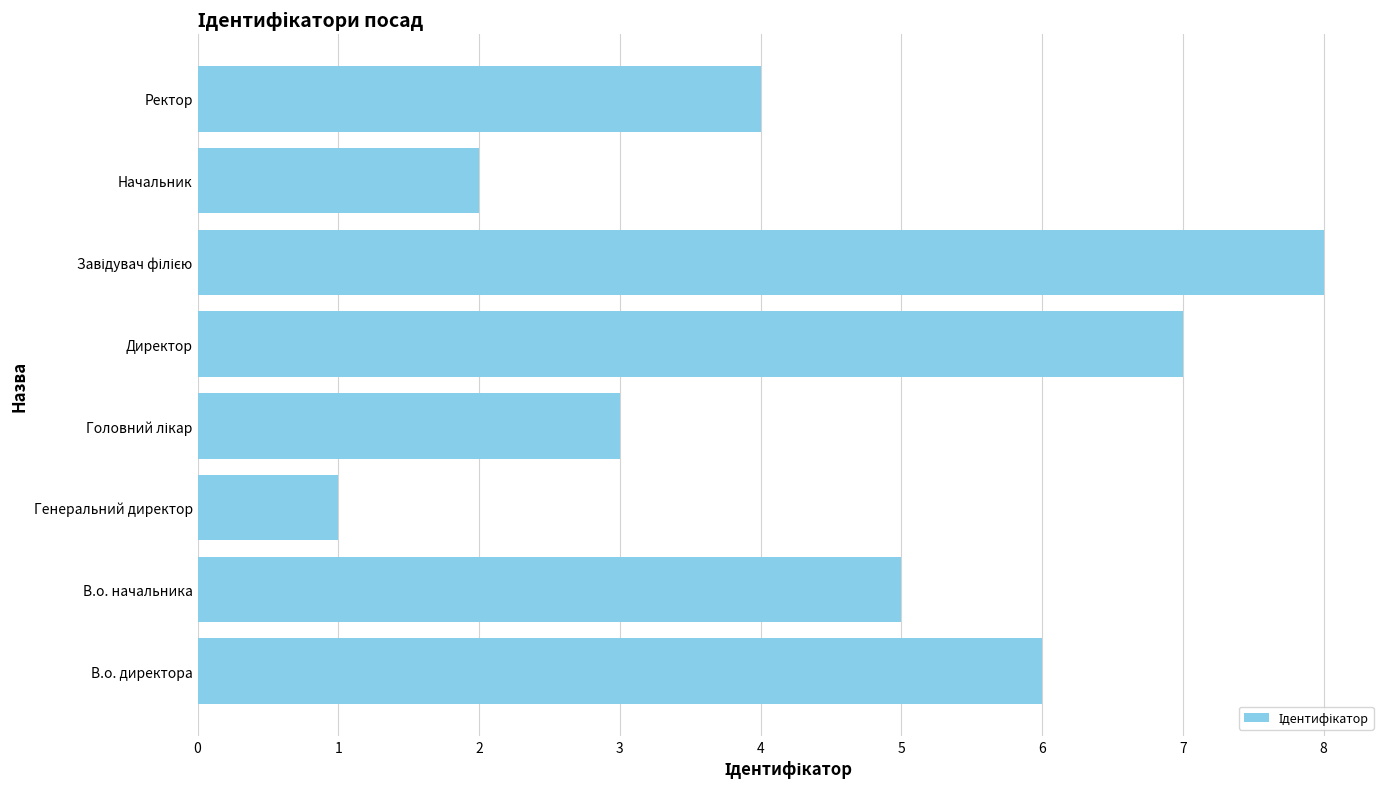

The value at В.о. директора is 1. True or false?

False